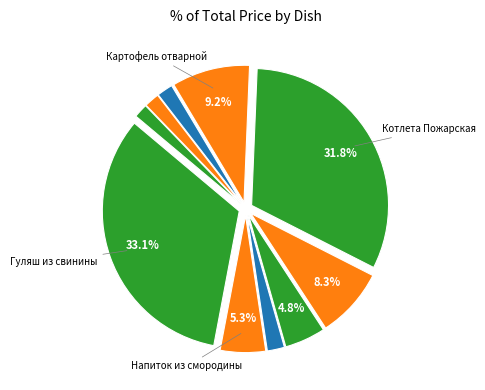

How many segments does this pie chart have?

10